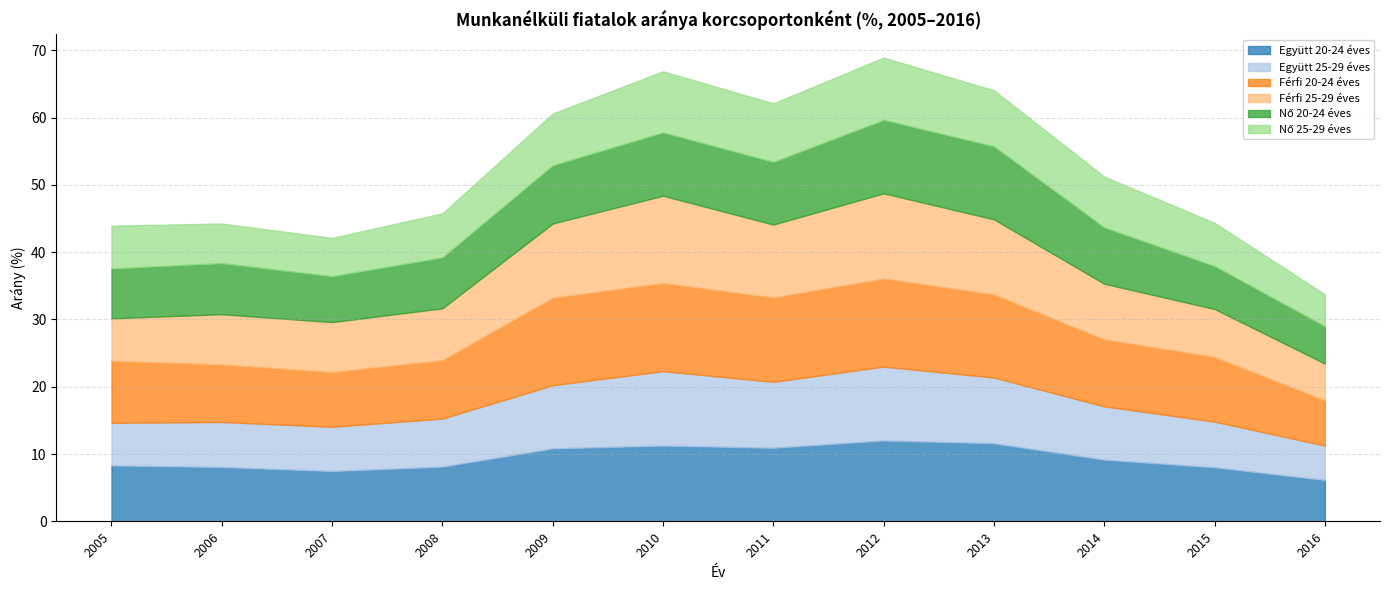

At which label does Együtt 20-24 éves reach its peak?

2012